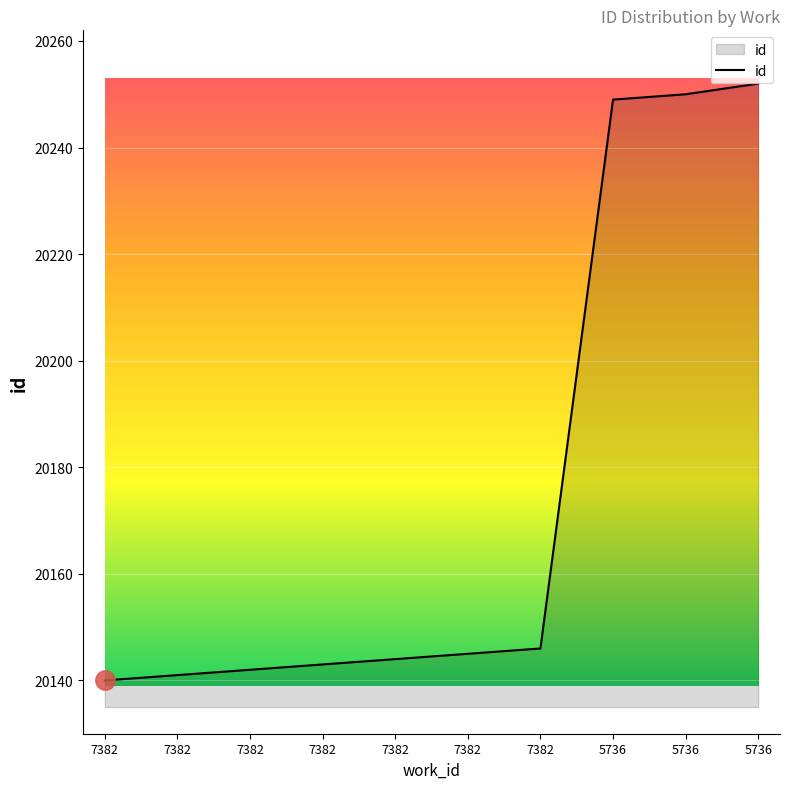

What is the change in value from 7382 to 5736?

+103